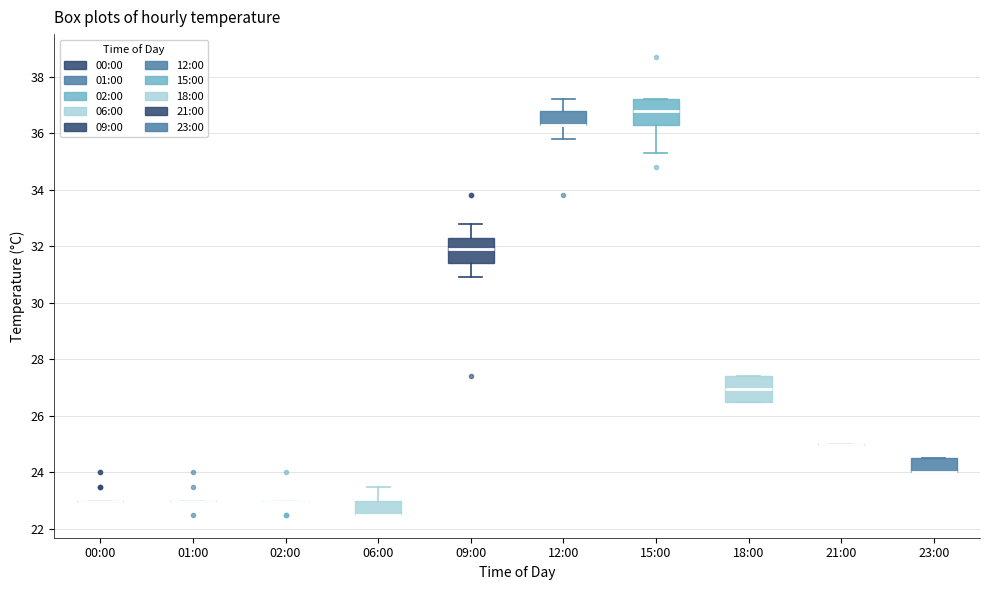

Reading left to right, transcribe this box plot: for each box, give where its median line is, the range the box spans, and where its two whiskers end, as read against the y-axis. The values are not printed on the chart, so give them approximately, as read against the axis.

00:00: box collapsed to a line at 23.0, whiskers 23.0 to 23.0
01:00: box collapsed to a line at 23.0, whiskers 23.0 to 23.0
02:00: box collapsed to a line at 23.0, whiskers 23.0 to 23.0
06:00: median 22.6 (drawn on the box's lower edge), box 22.6 to 23.0, whiskers 22.6 to 23.6
09:00: median 32.0, box 31.4 to 32.4, whiskers 31.0 to 32.8
12:00: median 36.4 (drawn on the box's lower edge), box 36.4 to 36.8, whiskers 35.8 to 37.2
15:00: median 36.8, box 36.4 to 37.2, whiskers 35.4 to 37.2
18:00: median 27.0, box 26.6 to 27.4, whiskers 26.6 to 27.4
21:00: box collapsed to a line at 25.0, whiskers 25.0 to 25.0
23:00: median 24.0 (drawn on the box's lower edge), box 24.0 to 24.6, whiskers 24.0 to 24.6